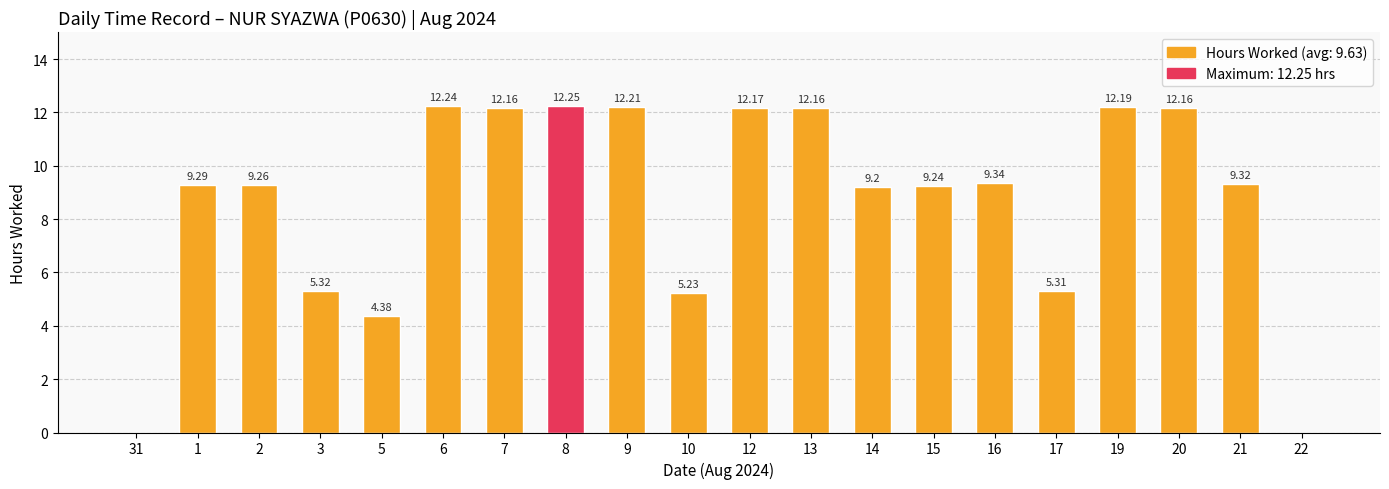

What is the sum of all values?

173.4